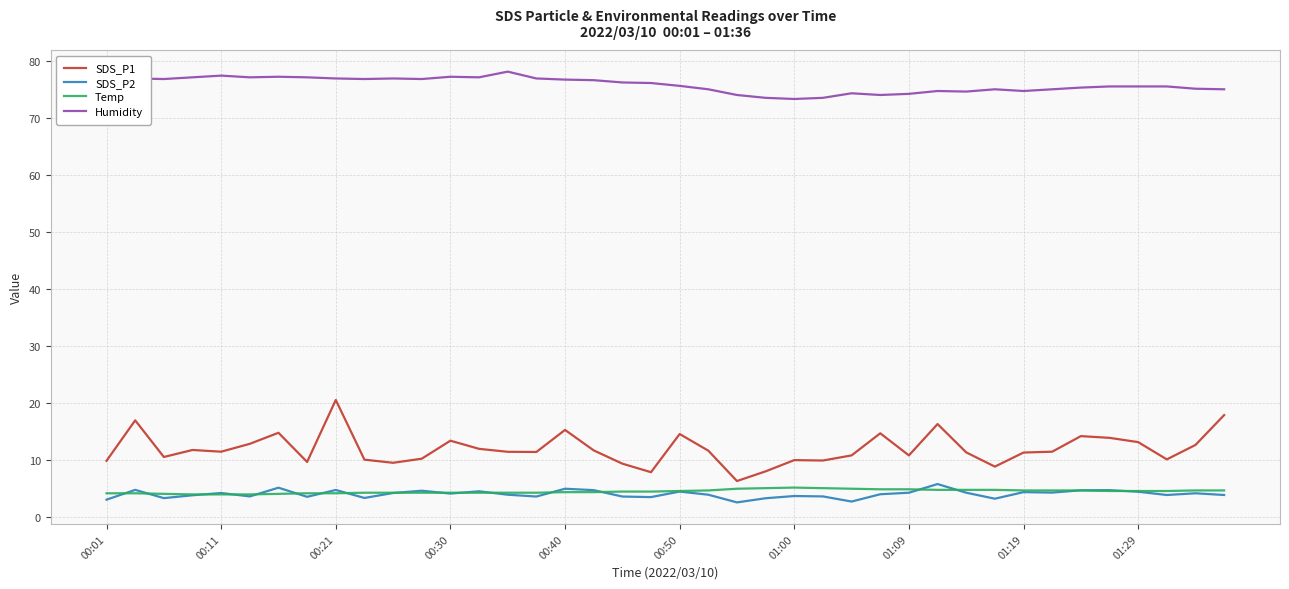

What are all the series names shown in the legend?

SDS_P1, SDS_P2, Temp, Humidity